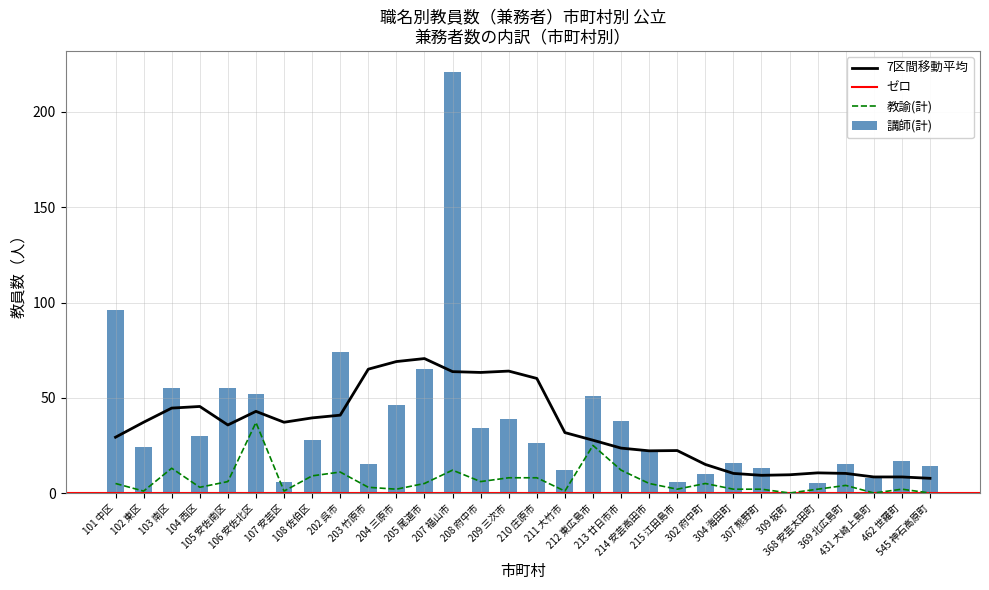

What is the maximum value for 教諭(計)?

37.0